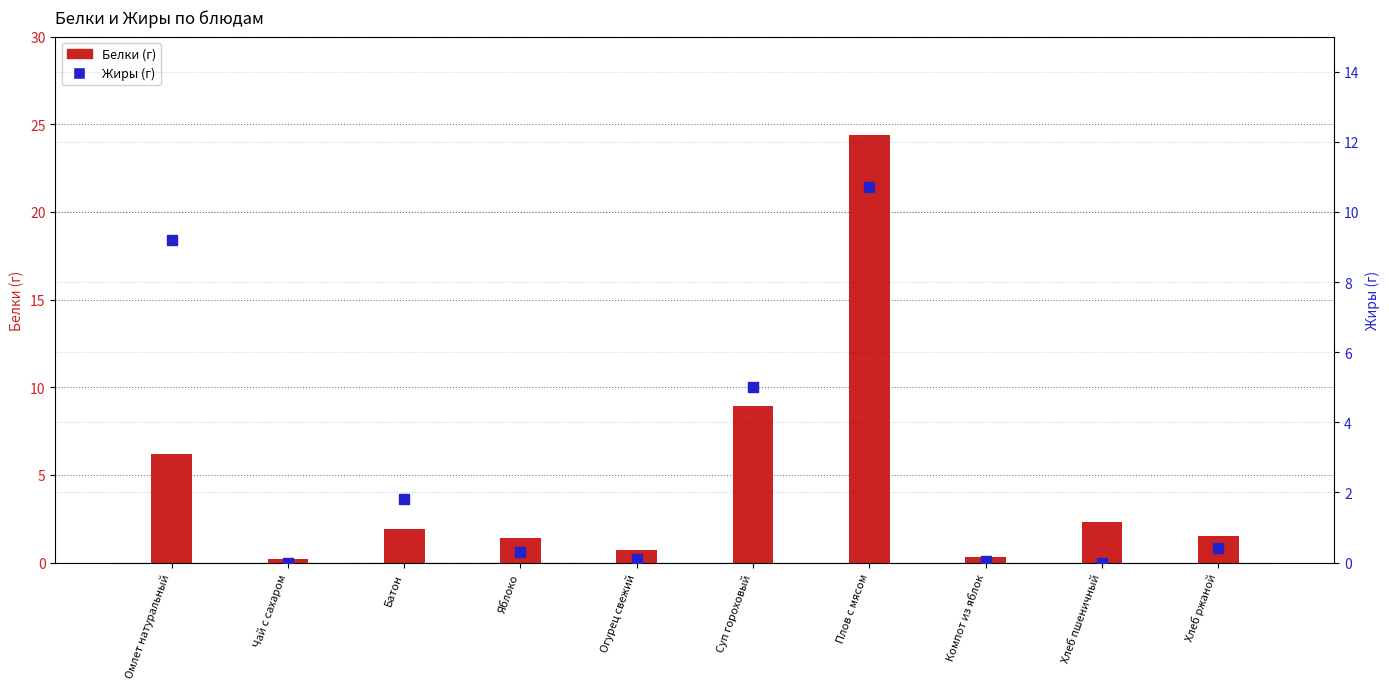

Which series reaches the minimum Y coordinate?

Жиры